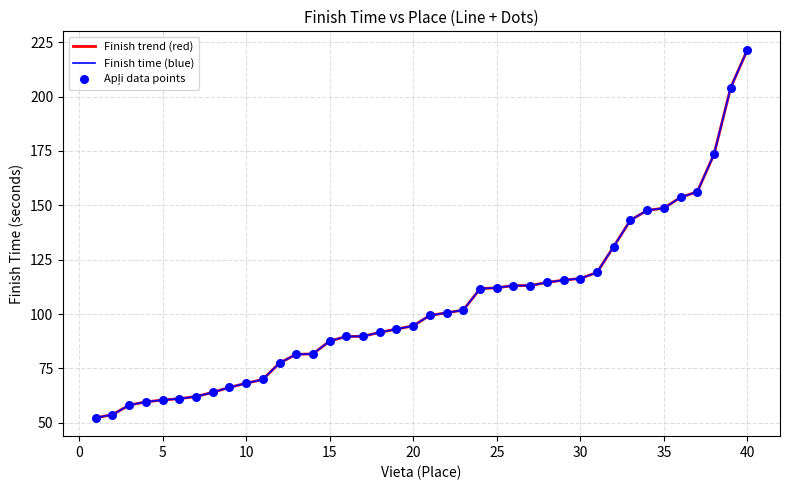

Does the chart have visible grid lines?

Yes